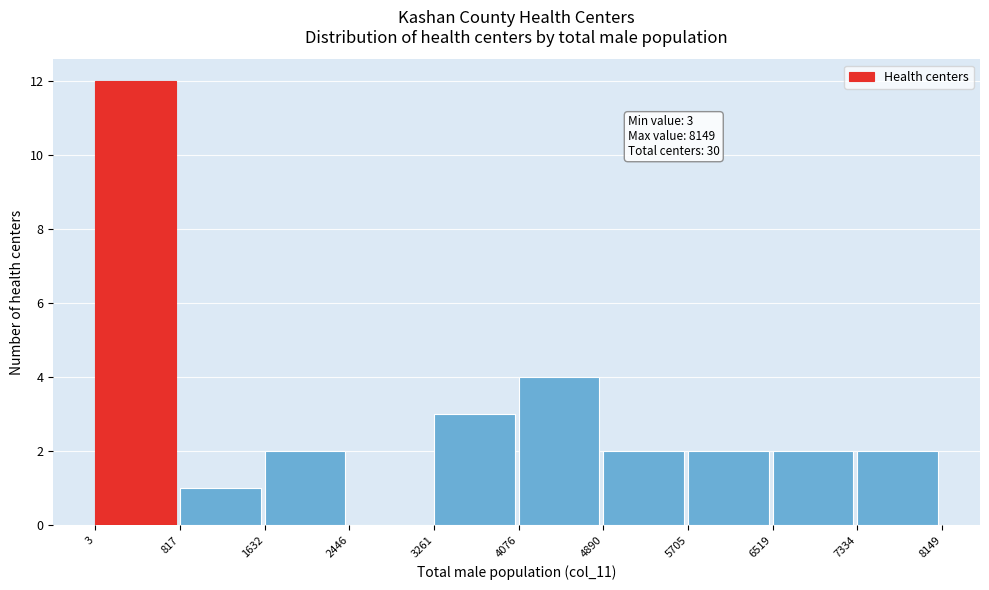

Which range on the x-axis has the tallest bar?

3 to 817